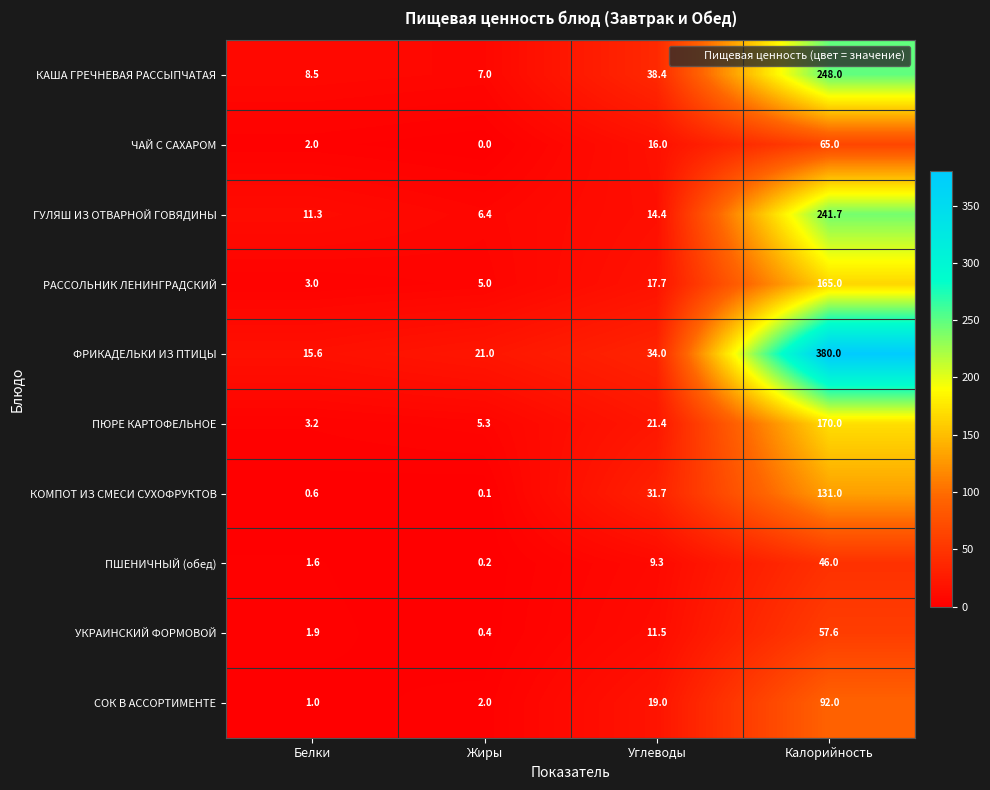

Which series has the largest range (max minus min)?

ФРИКАДЕЛЬКИ ИЗ ПТИЦЫ